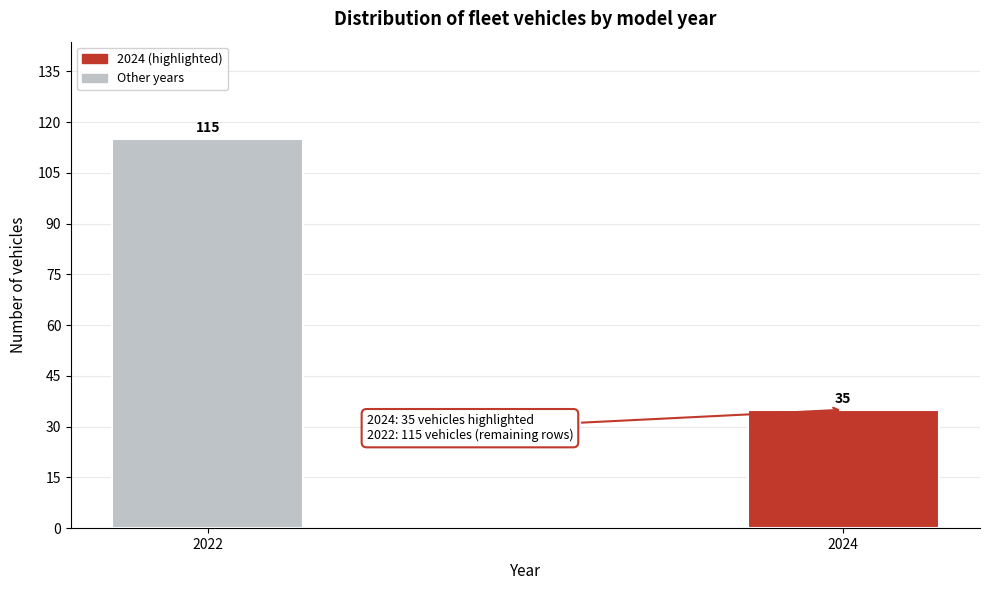

Reading left to right, list all the values displayed in this chart.

2022=115	2024=35